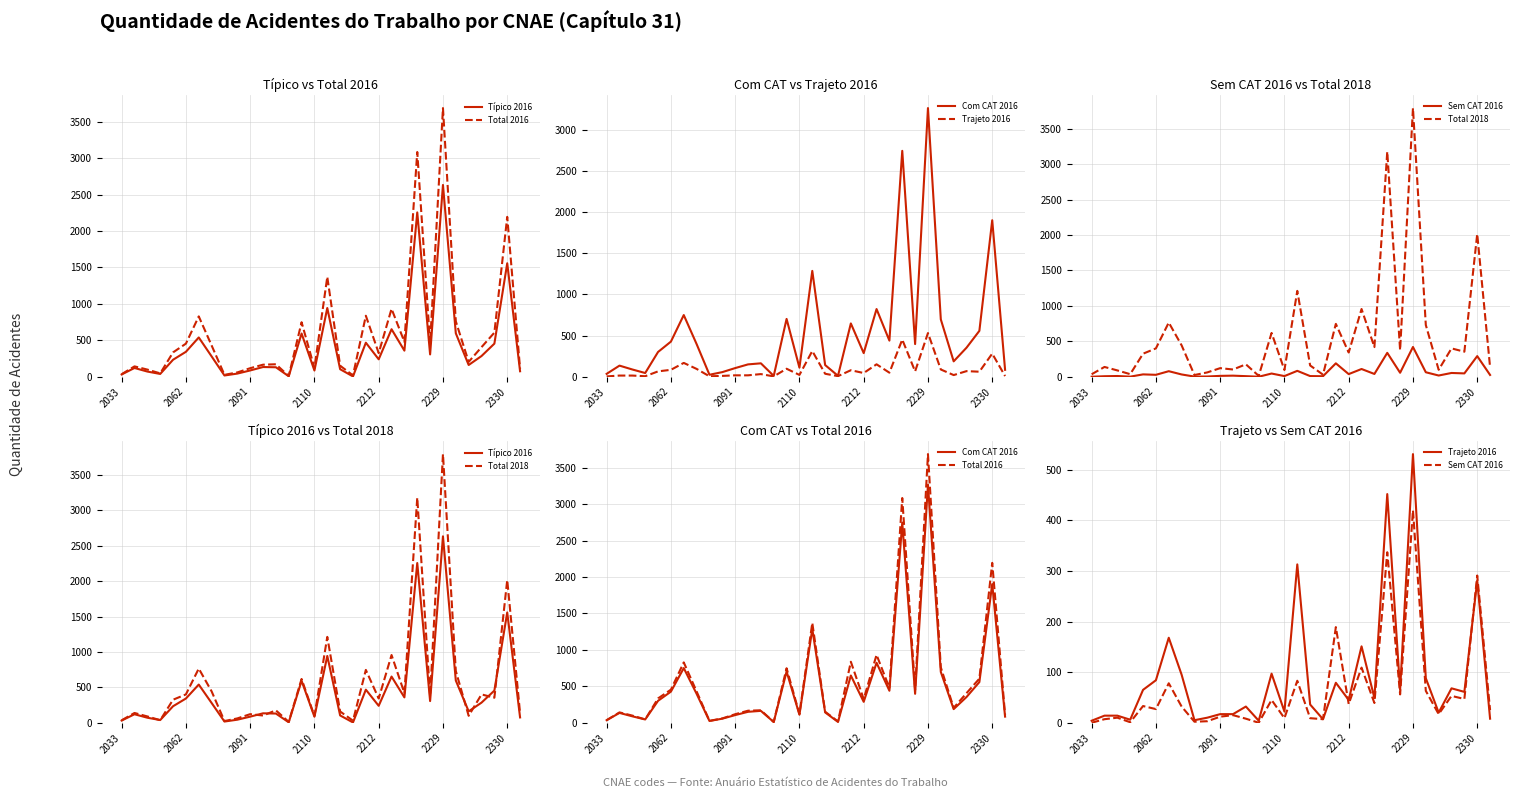

What is the value of the Total 2018 point at the 23rd from the left?

418